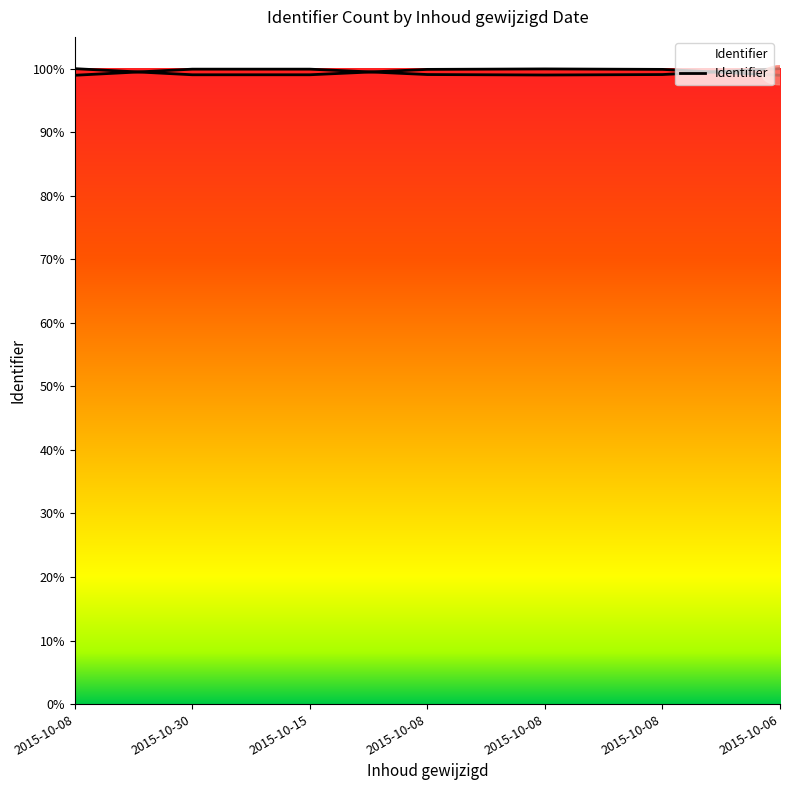

List the labels in order of value, smallest first.

2015-10-06, 2015-10-30, 2015-10-15, 2015-10-08, 2015-10-08, 2015-10-08, 2015-10-08